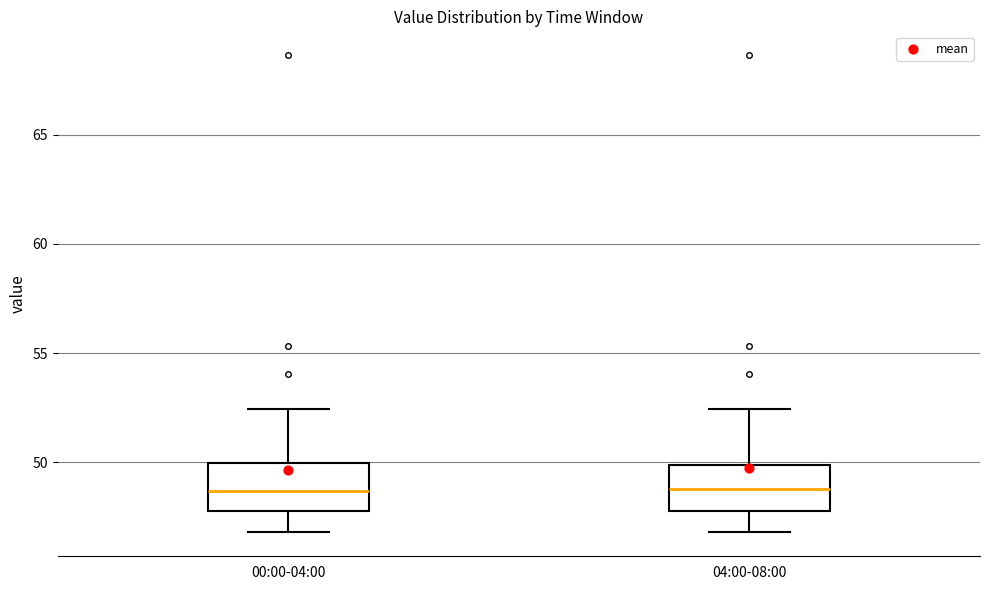

Where does the median line of the box for 00:00-04:00 sit on the y-axis? The values are not printed on the chart, so give them approximately, as read against the axis.

48.5